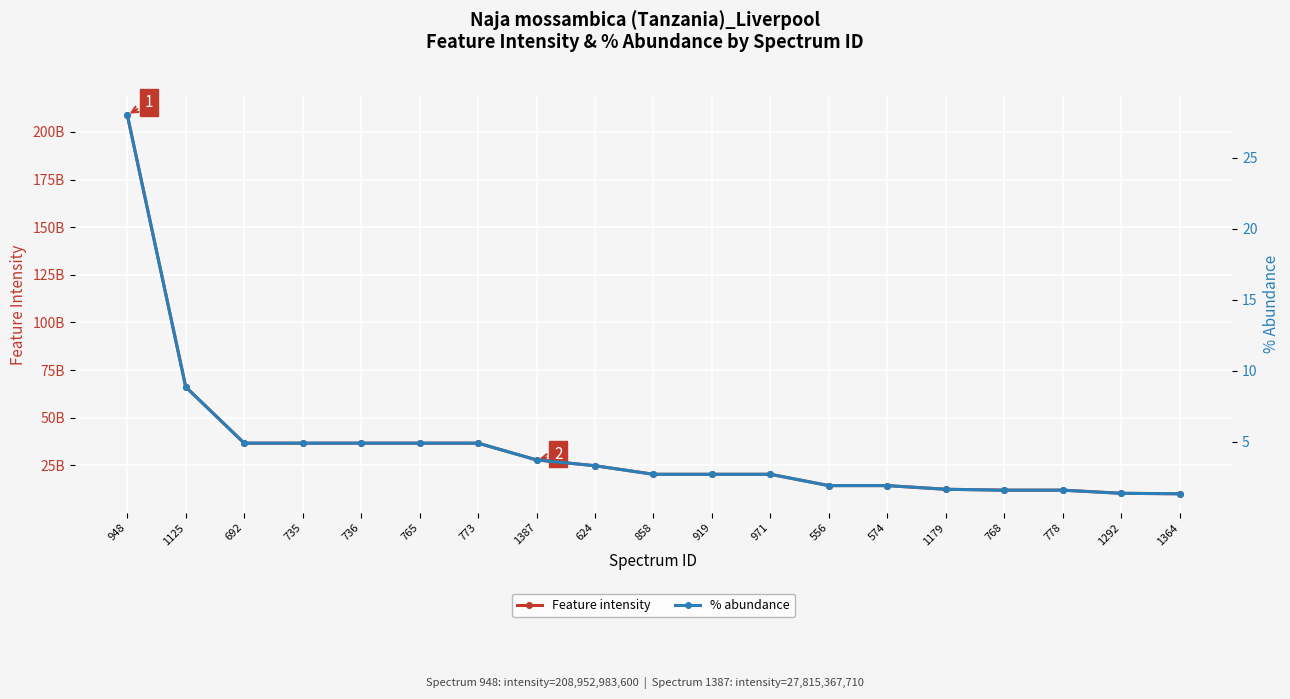

What is the difference between the % abundance values at 919 and 735?

2.2